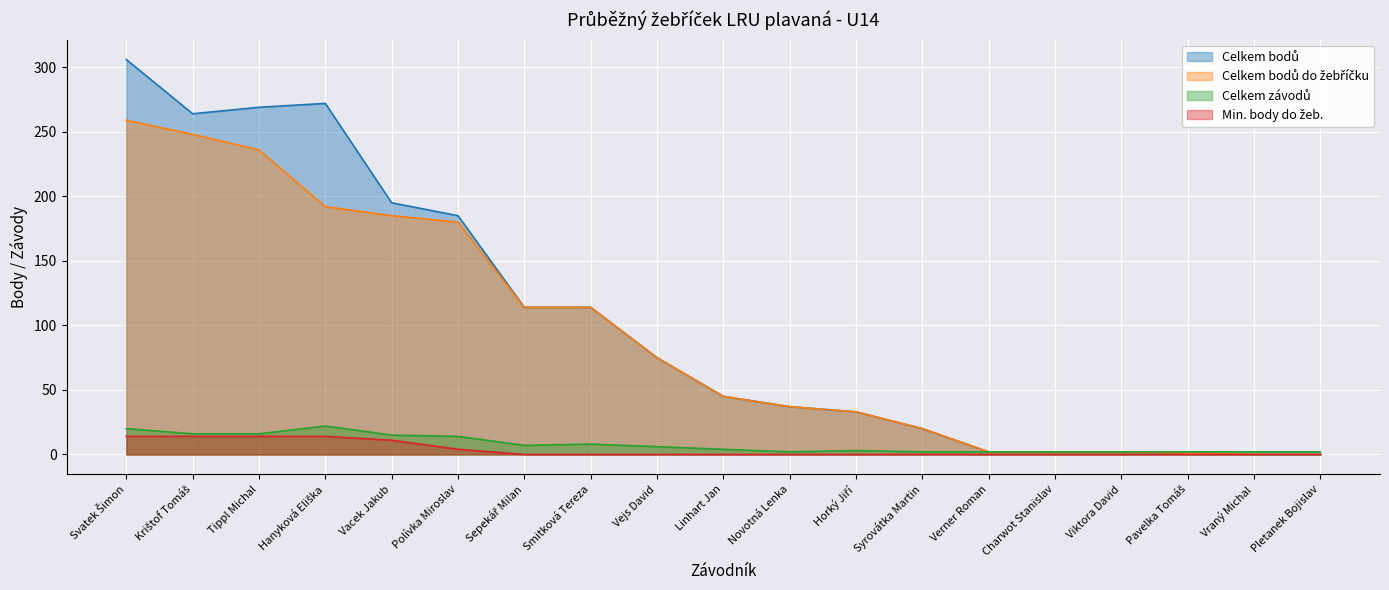

True or false: Celkem bodů do žebříčku and Min. body do žeb. cross at least once.

False